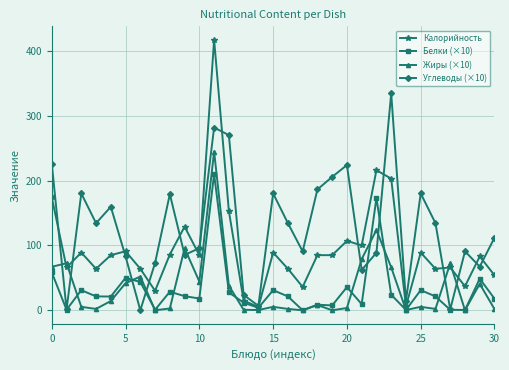

How many series are shown in this chart?

4